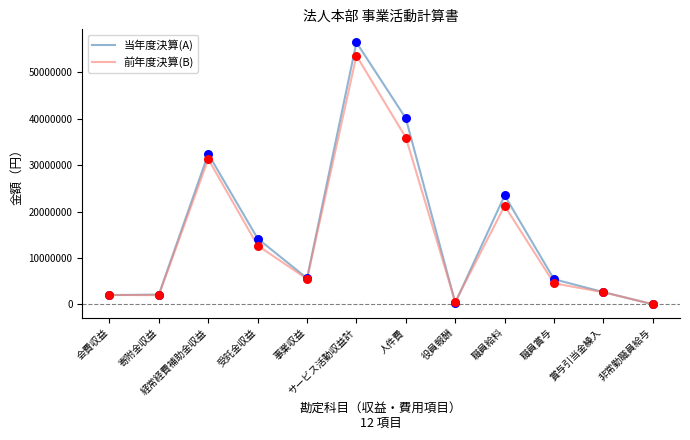

Which series has the largest total across all categories?

当年度決算(A)